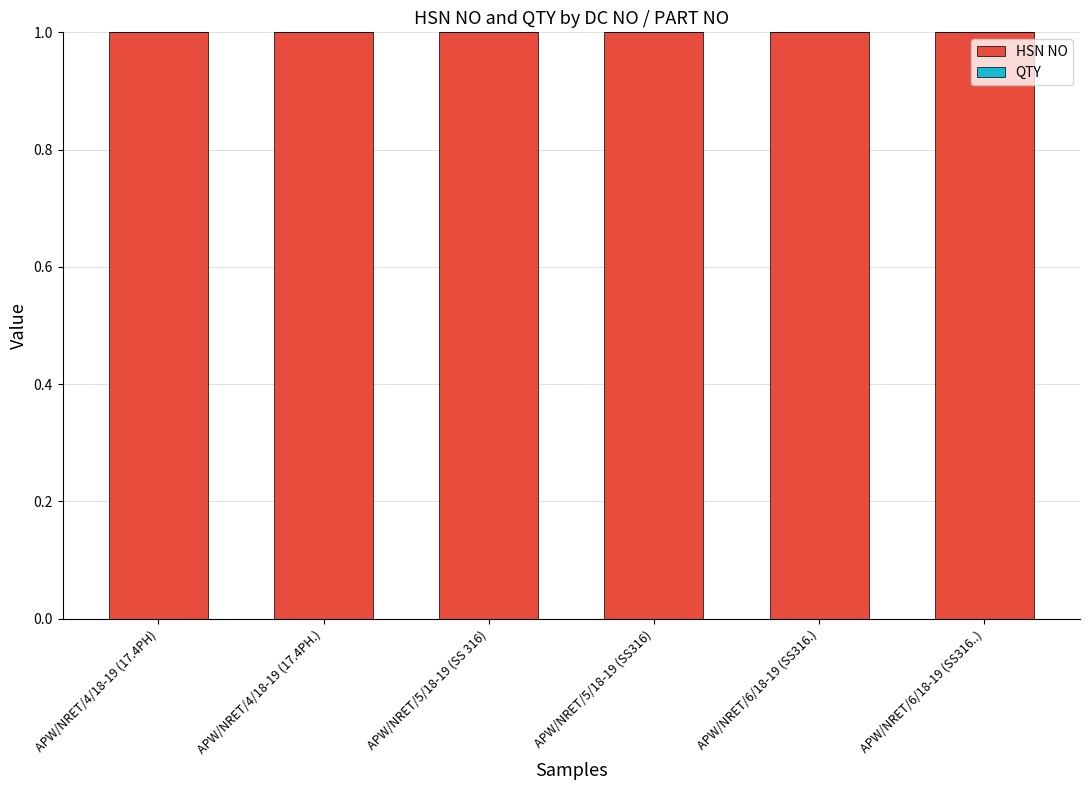

The value of HSN NO at APW/NRET/5/18-19 (SS316) is 1.6. True or false?

False